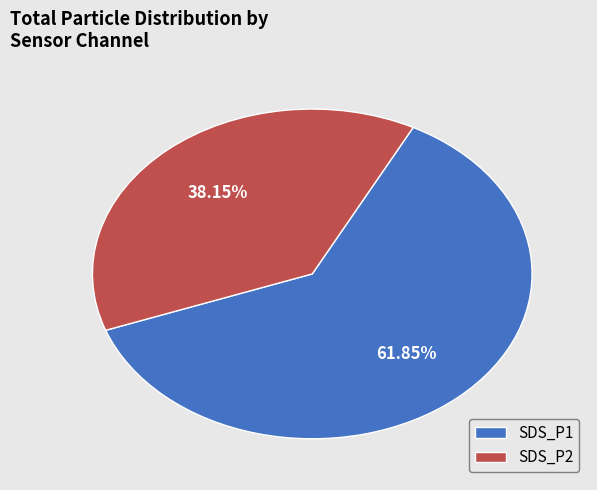

Does SDS_P2 account for over 50% of the chart?

No